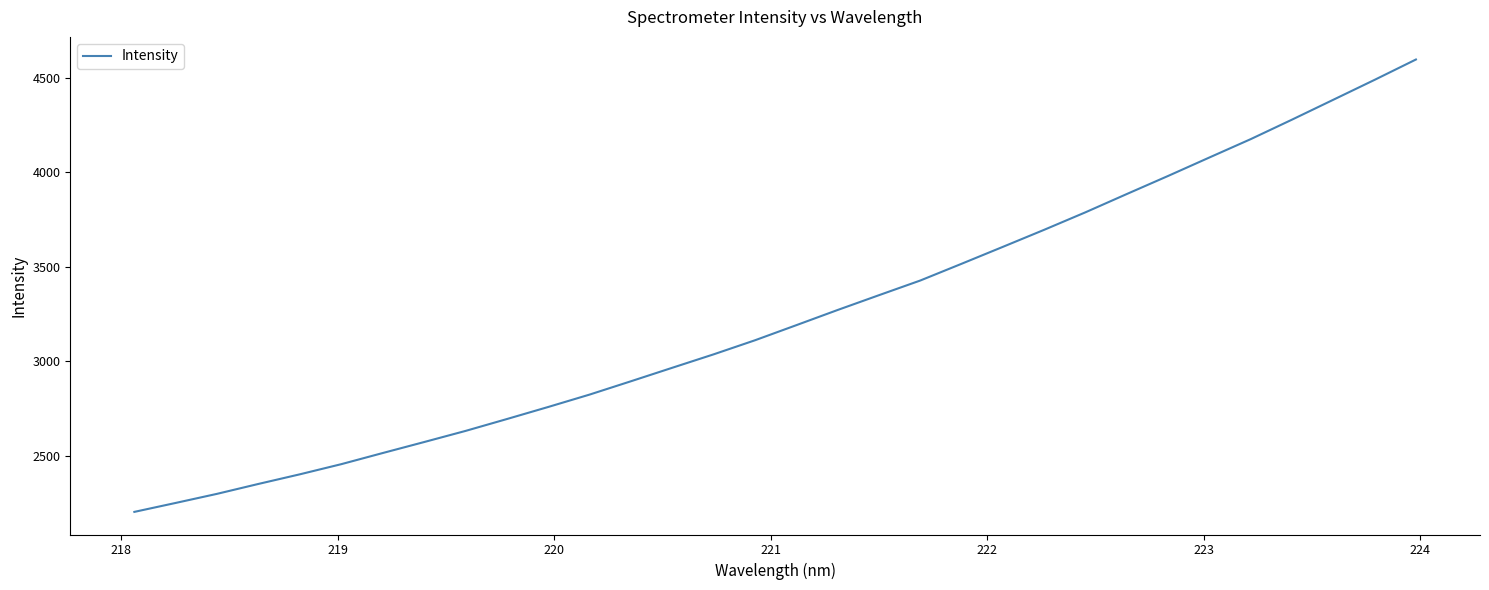

Reading right to left, extract all data points from this chart.

4598.5	4490.8	4385.4	4280.1	4176.8	4079.6	3981.8	3886.1	3789.3	3696.5	3606.2	3516.5	3427.7	3350.0	3271.6	3191.1	3111.2	3036.6	2965.6	2894.1	2823.5	2757.9	2693.9	2631.0	2572.1	2514.0	2455.1	2401.4	2350.5	2298.0	2249.8	2202.3